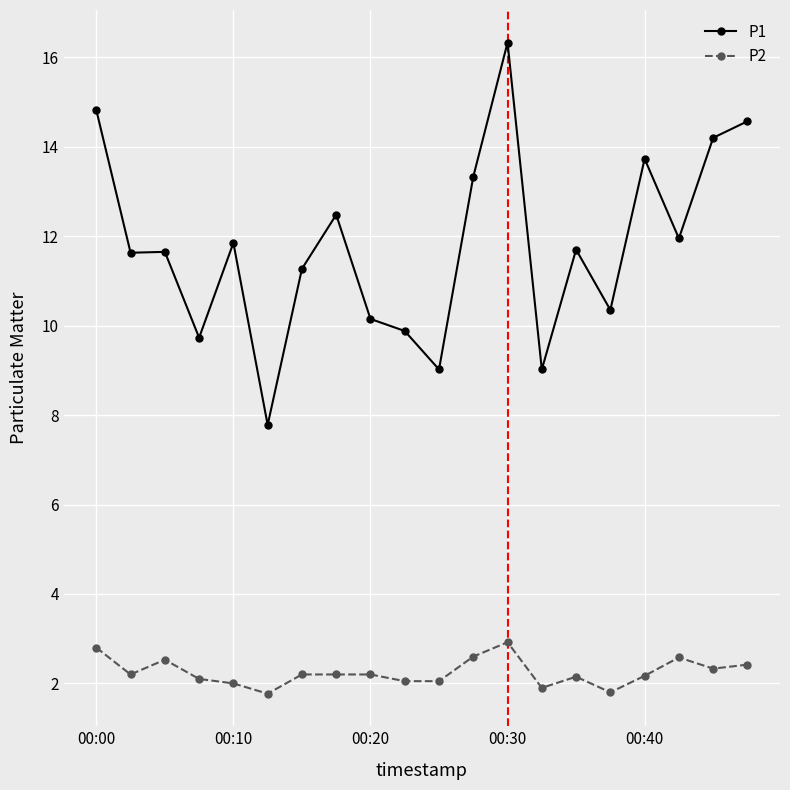

What is the value of the P1 point at the 3rd from the left?

11.7